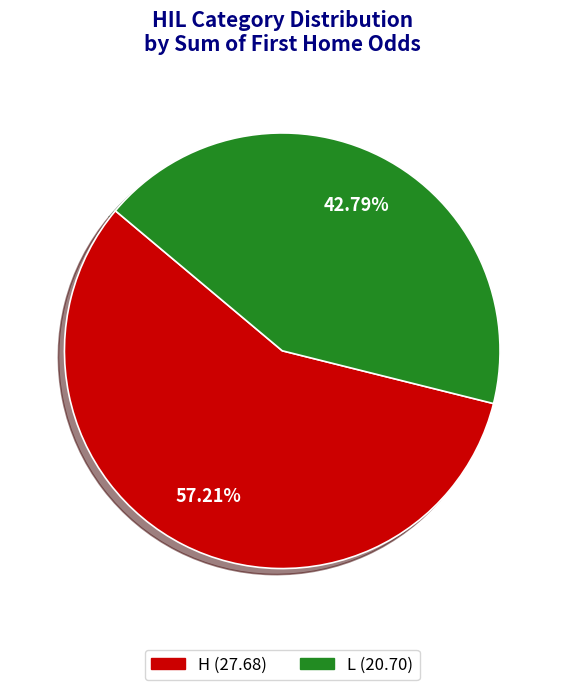

Does any single category account for the majority?

Yes